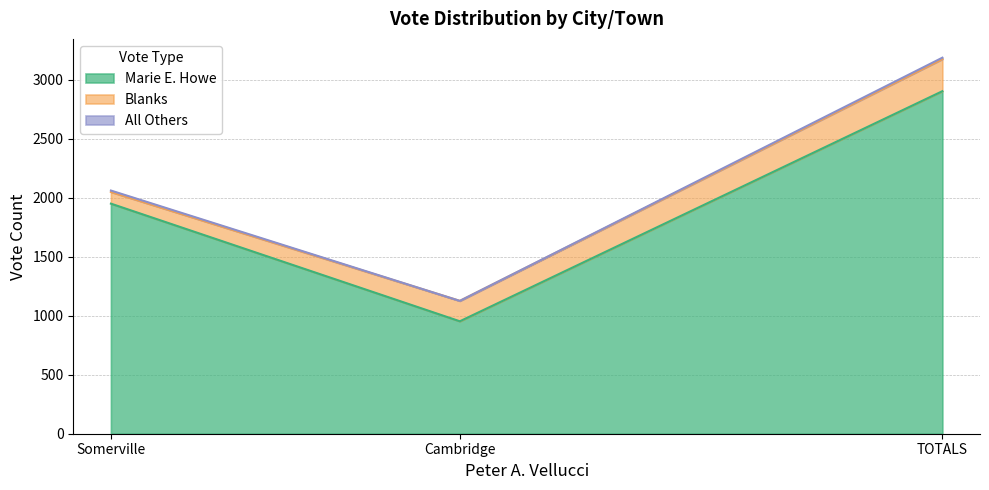

Read the Blanks value at Cambridge.

173